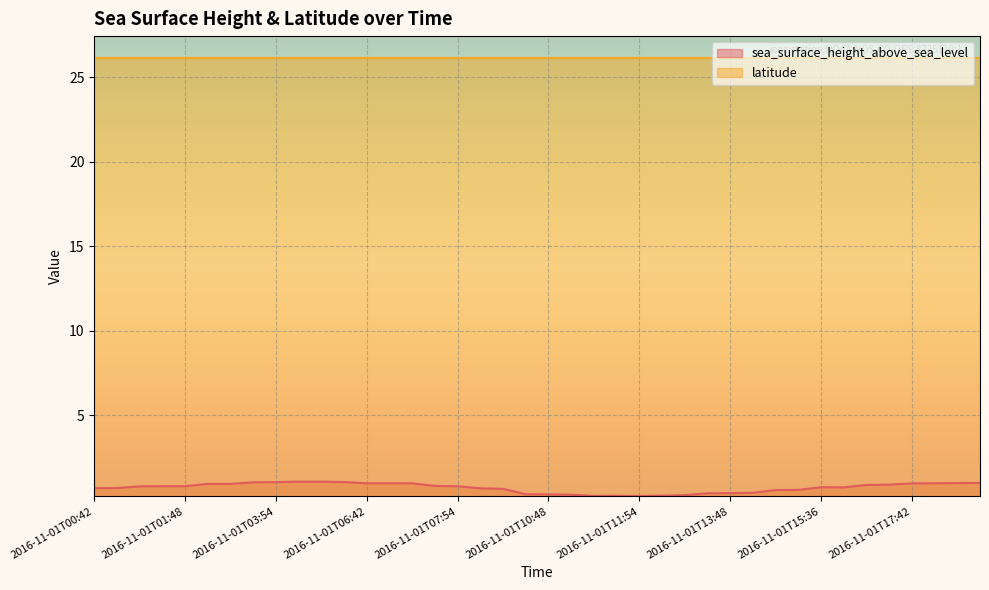

Reading left to right, what are all the values shown in this chart?

0.7	0.7	0.8	0.8	0.8	0.9	0.9	1.0	1.1	1.1	1.1	1.1	1.0	1.0	1.0	0.8	0.8	0.7	0.7	0.3	0.3	0.3	0.2	0.2	0.2	0.2	0.3	0.4	0.4	0.4	0.6	0.6	0.7	0.7	0.9	0.9	1.0	1.0	1.0	1.0